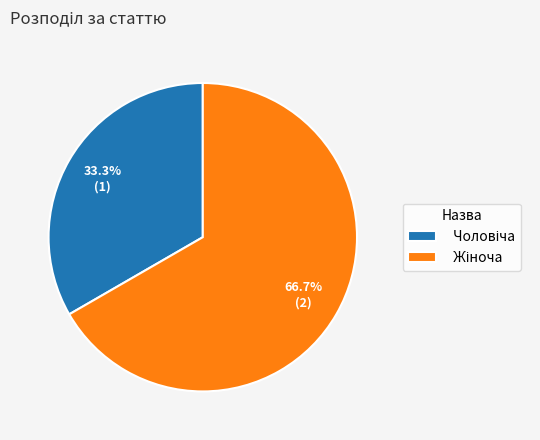

Is there a majority slice in this chart?

Yes